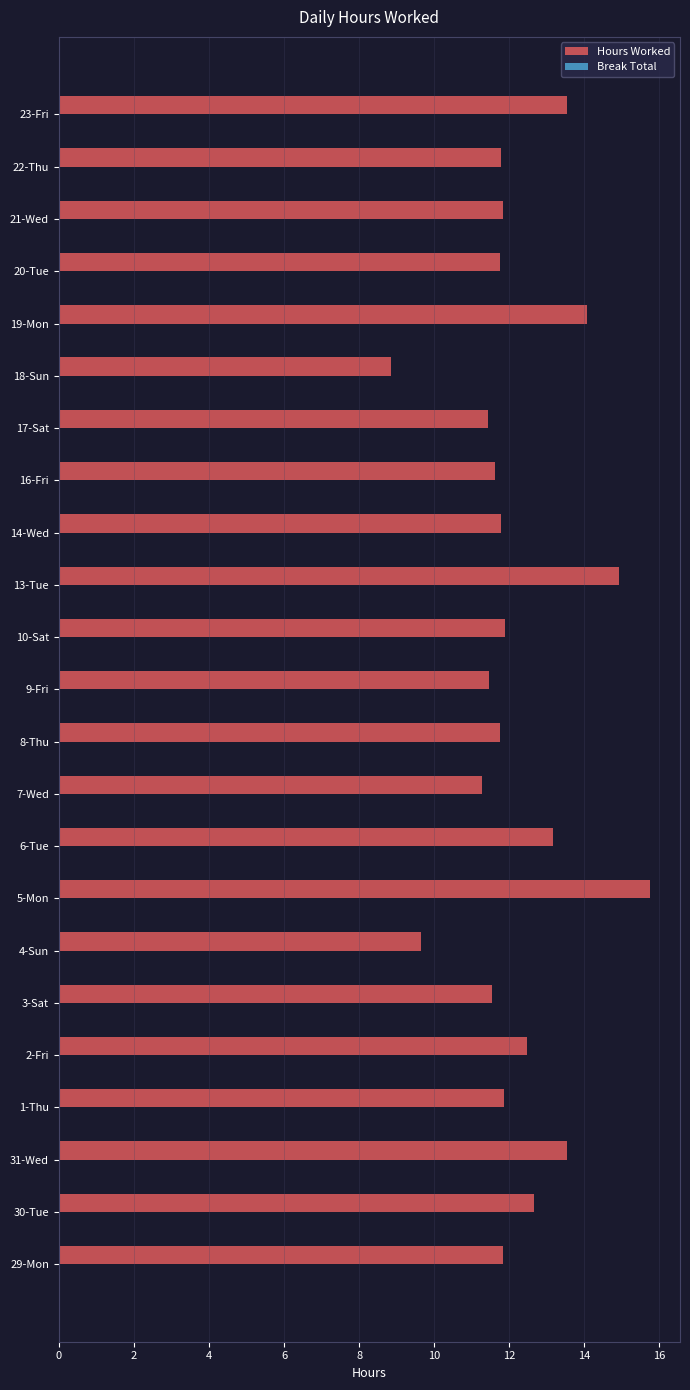

Which has a higher value, 5-Mon or 1-Thu?

5-Mon